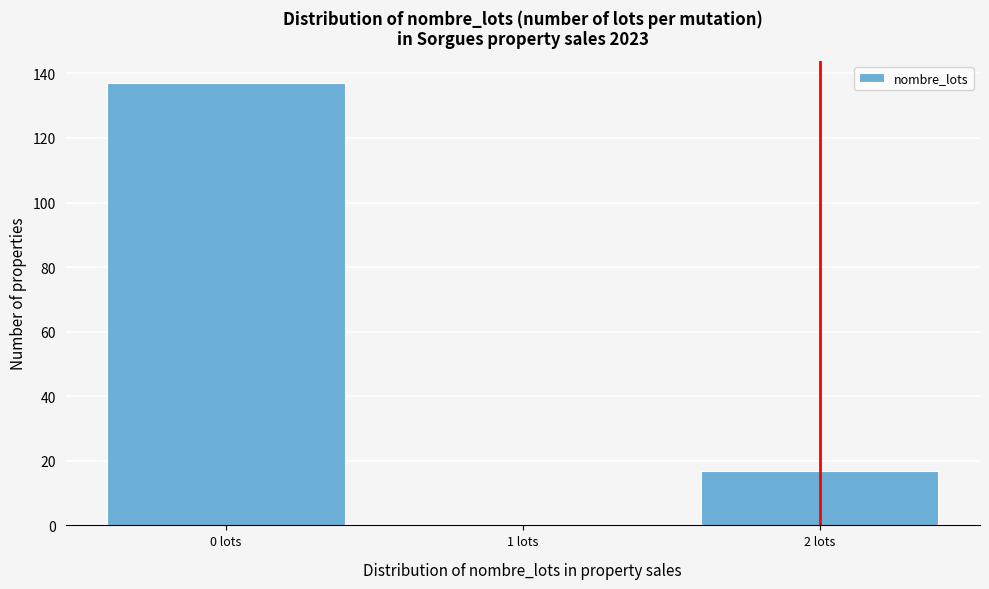

Reading left to right, transcribe all the data shown in this chart.

0 lots=137	1 lots=0	2 lots=17